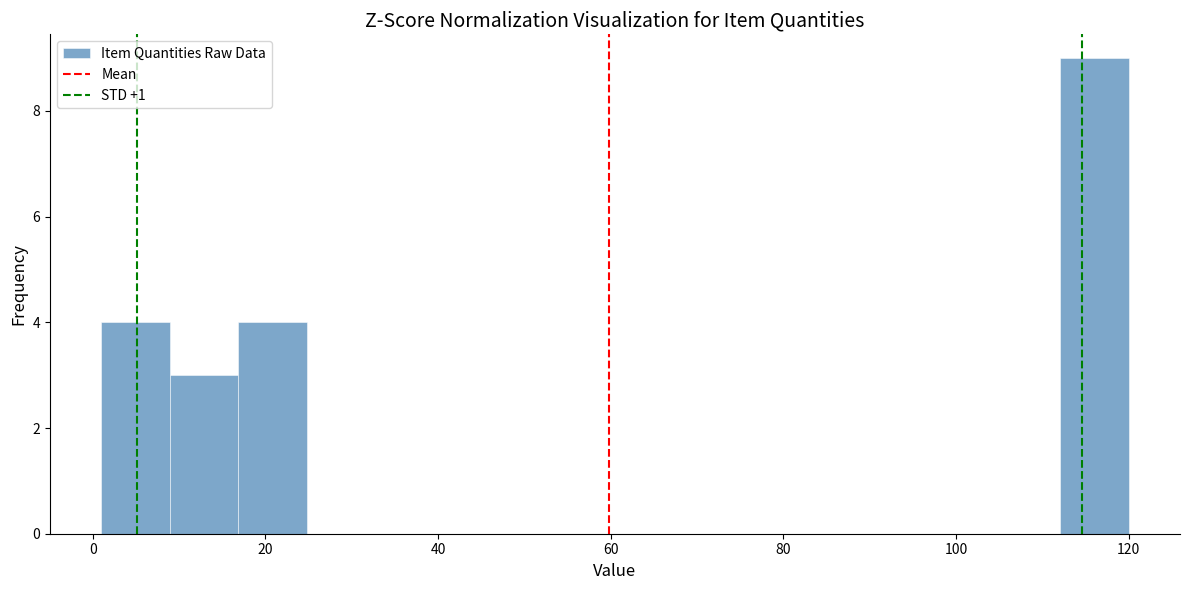

Read against the x-axis, roughly where is the centre of the tallest bar?

116